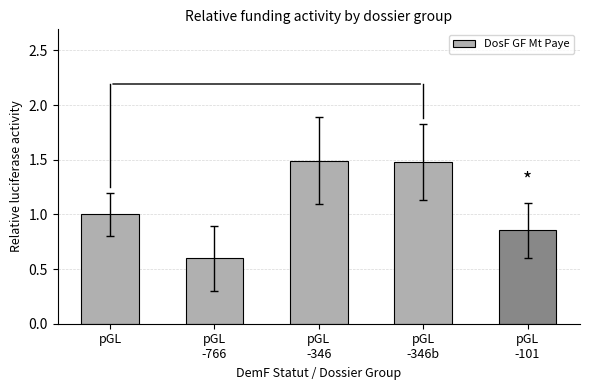

What is the sum of all values?

5.4